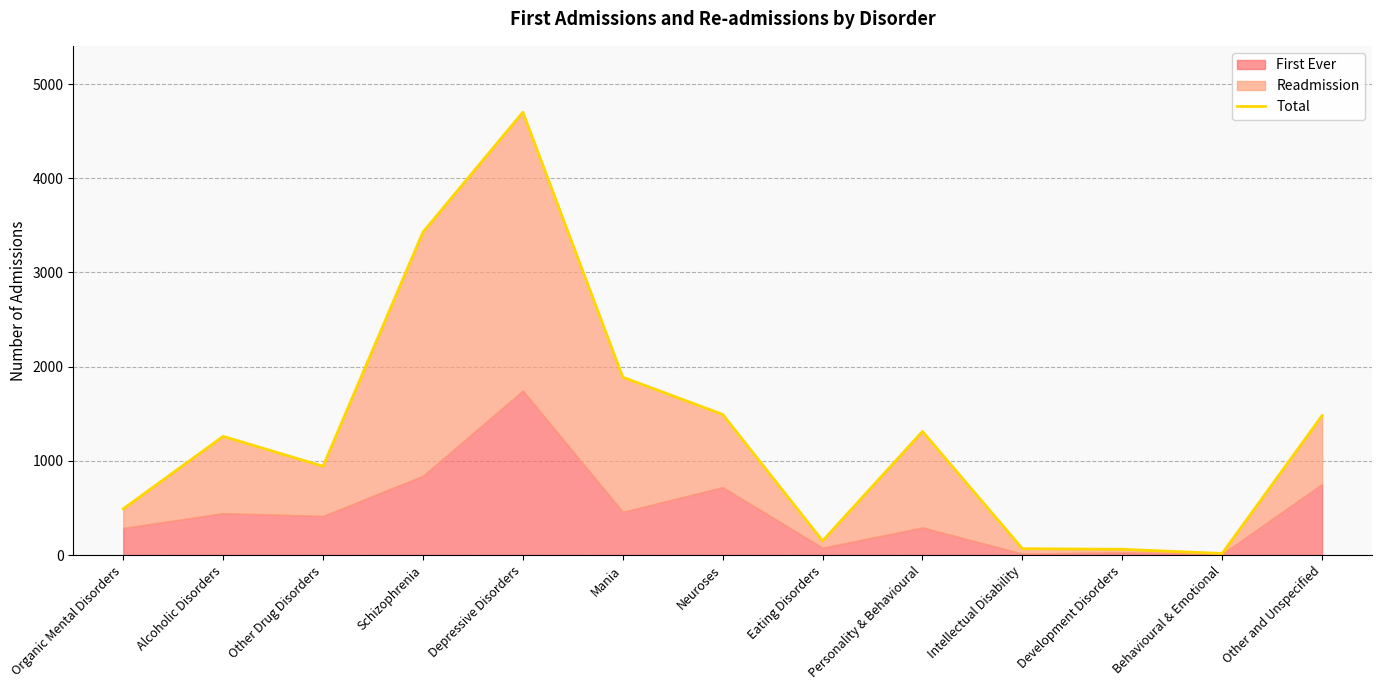

What is the difference between the values at Development Disorders and Neuroses?

1432